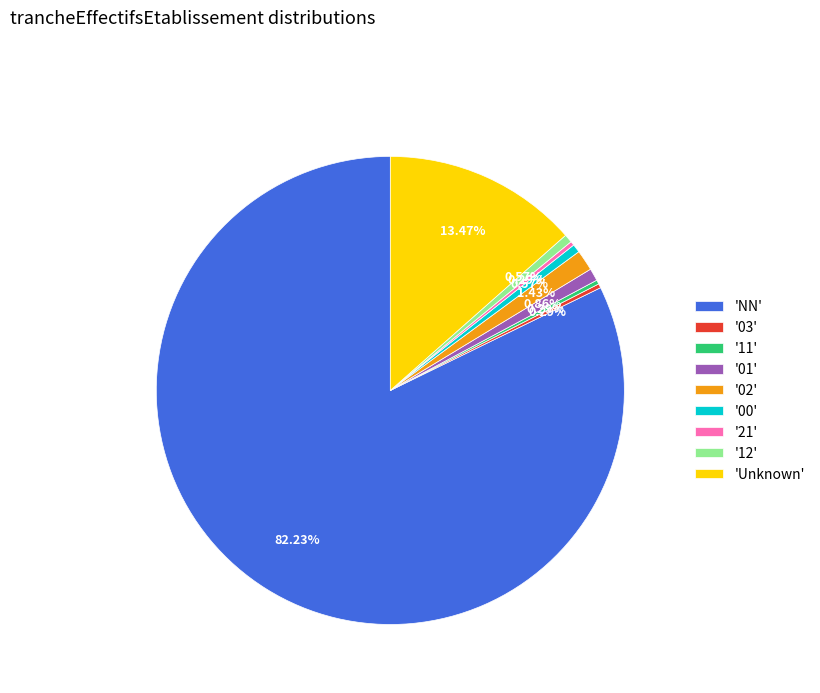

How many segments does this pie chart have?

9